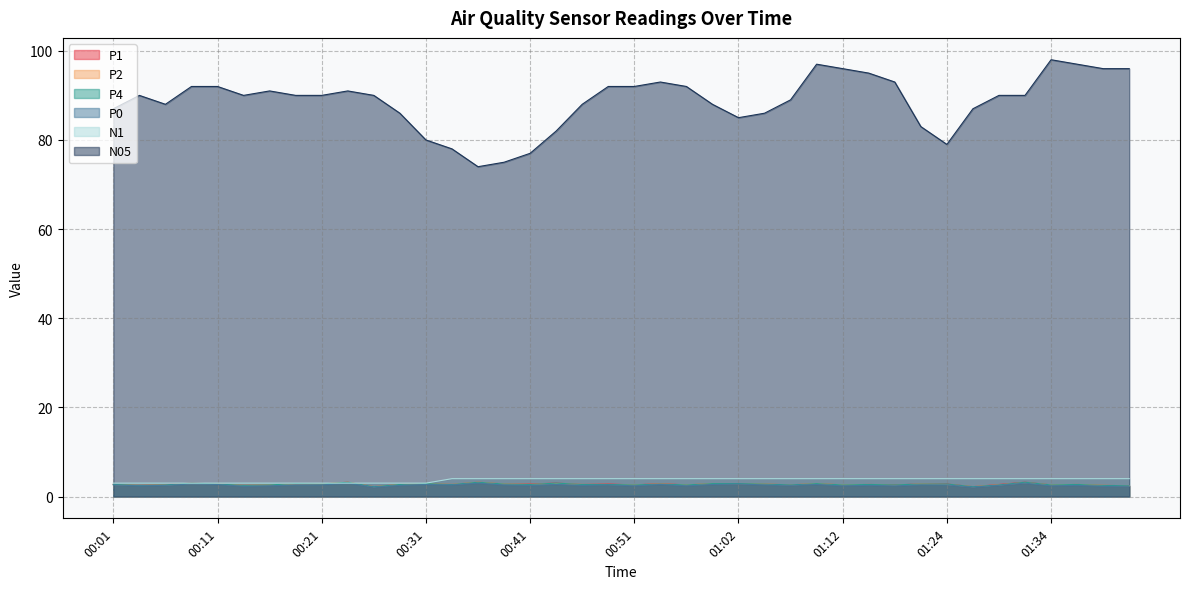

How many interior local peaks does the P2 series have?

11